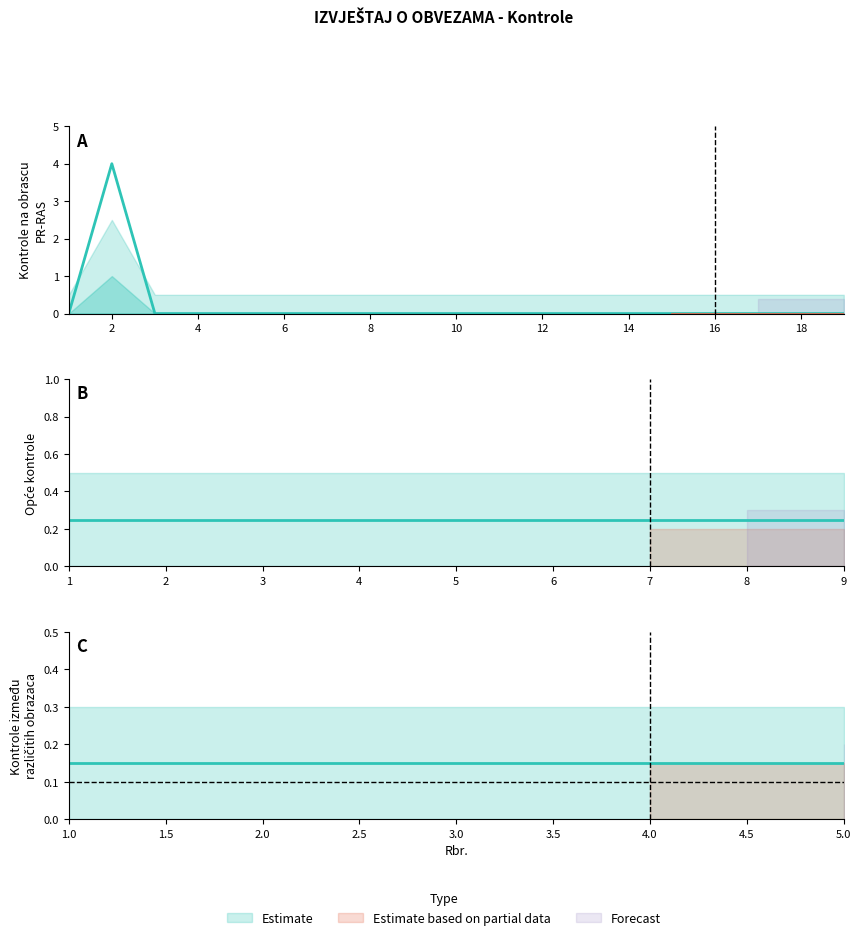

True or false: Estimate and col_5 intersect in this chart.

False